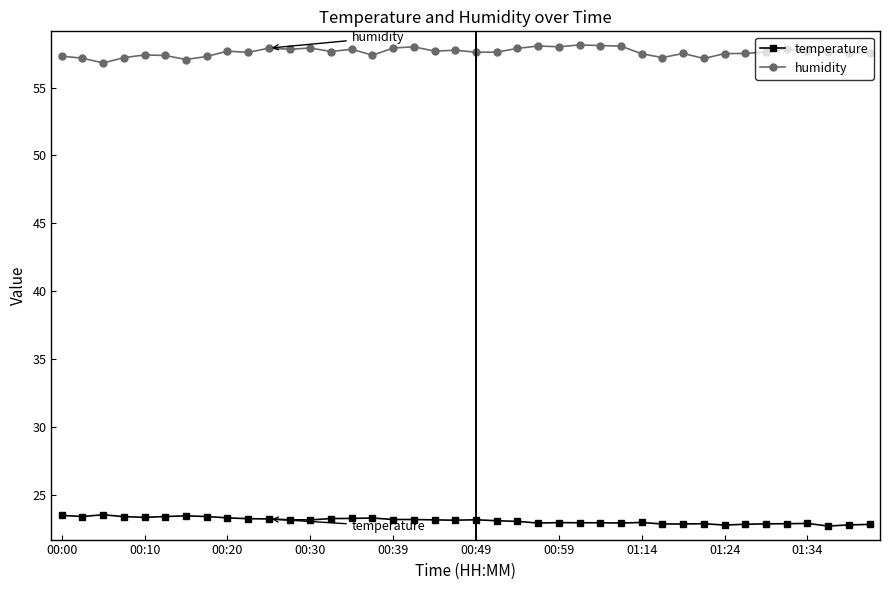

How many series are shown in this chart?

2